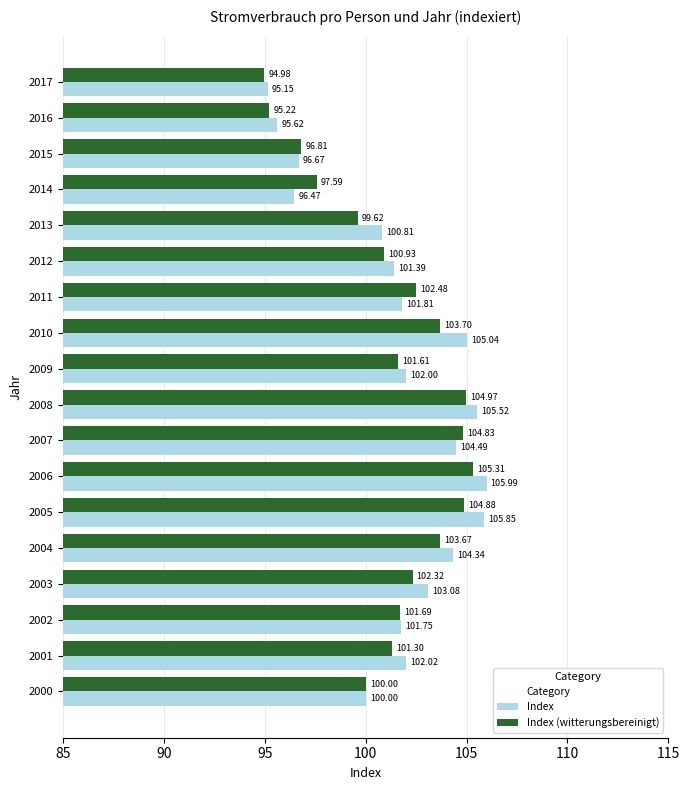

What is the sum of all Index values?

1828.0